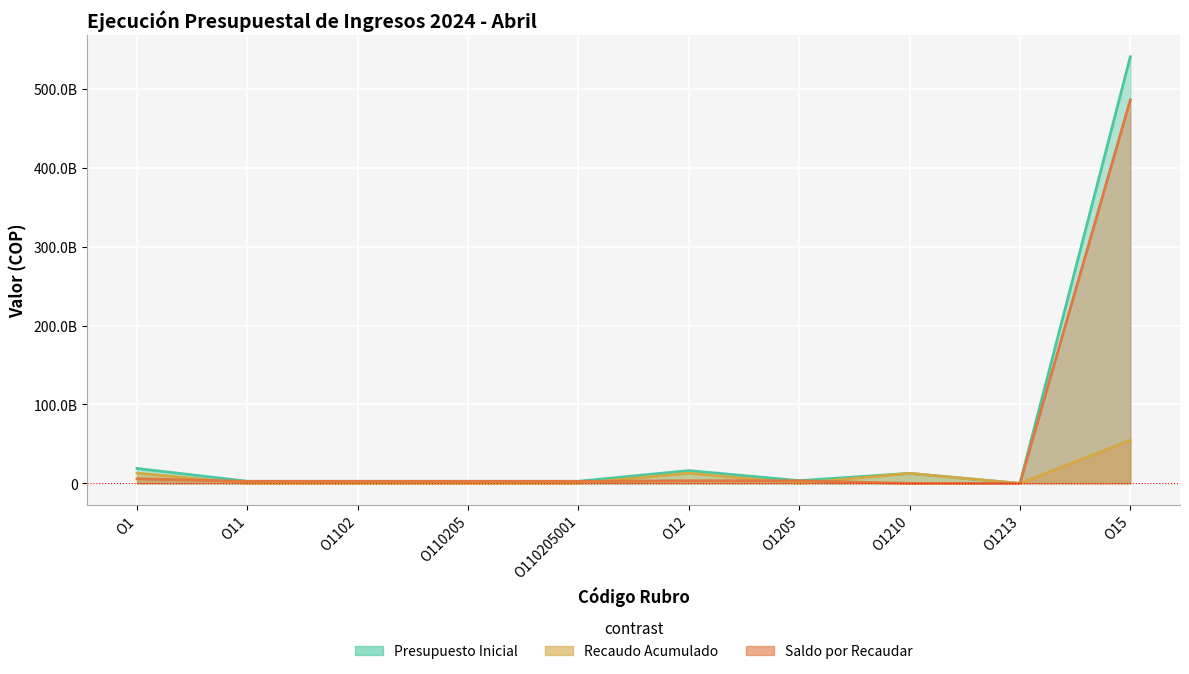

List the series in order of their overall mean, lowest first.

Recaudo Acumulado, Saldo por Recaudar, Presupuesto Inicial